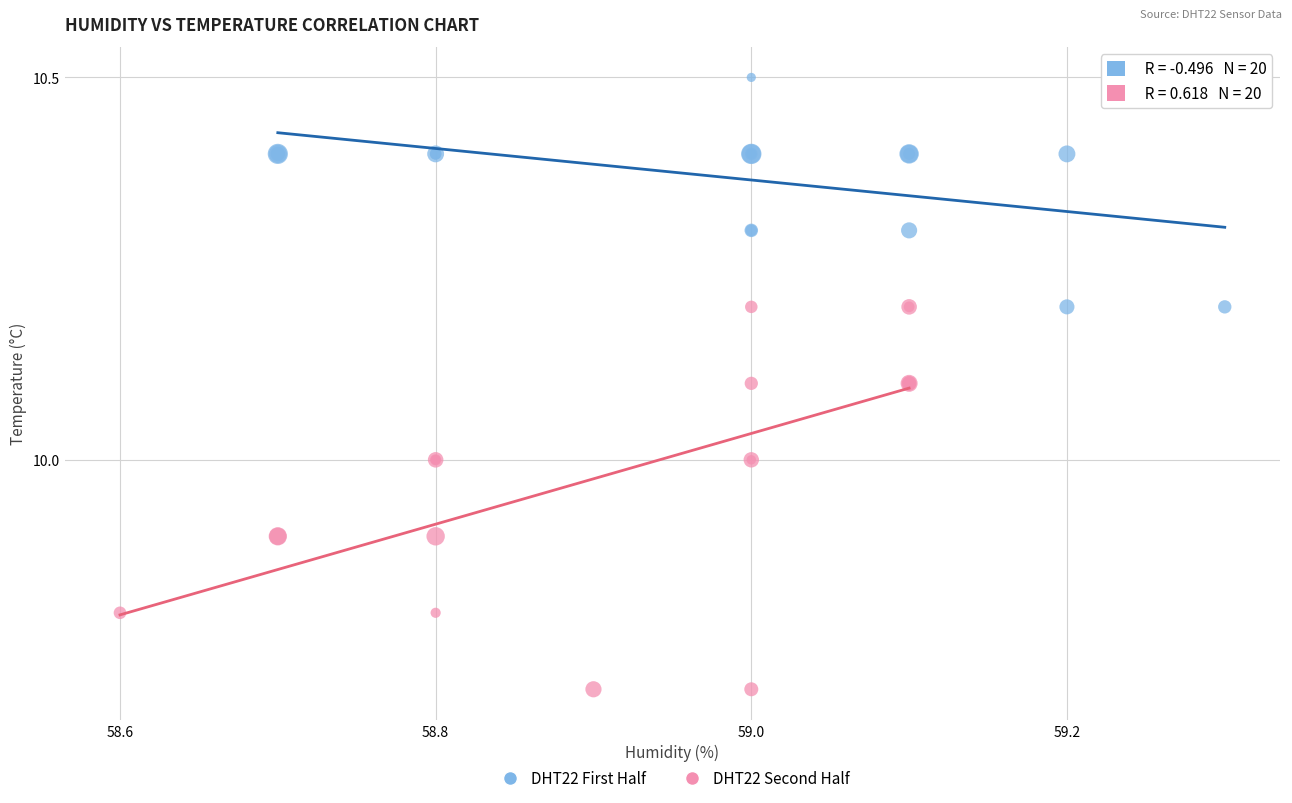

Which series contains the lowest Y value?

DHT22 Second Half